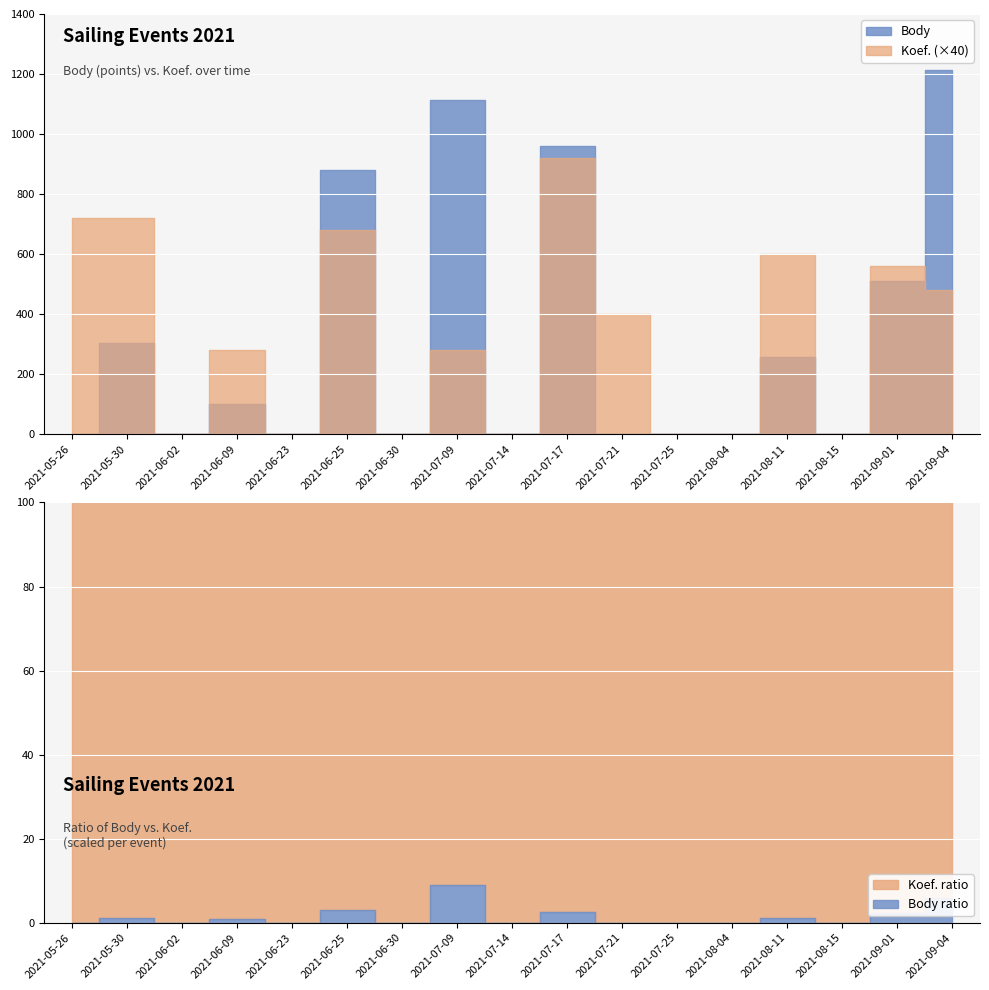

In Koef., how many points are higher than both neighbors (excluding endpoints)?

6